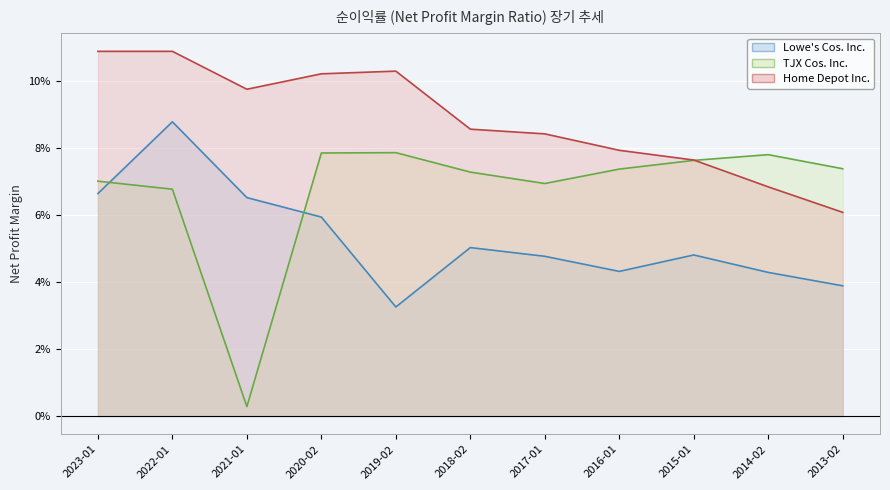

Where do Lowe's Cos. Inc. and TJX Cos. Inc. first cross each other?

2023-01 and 2022-01